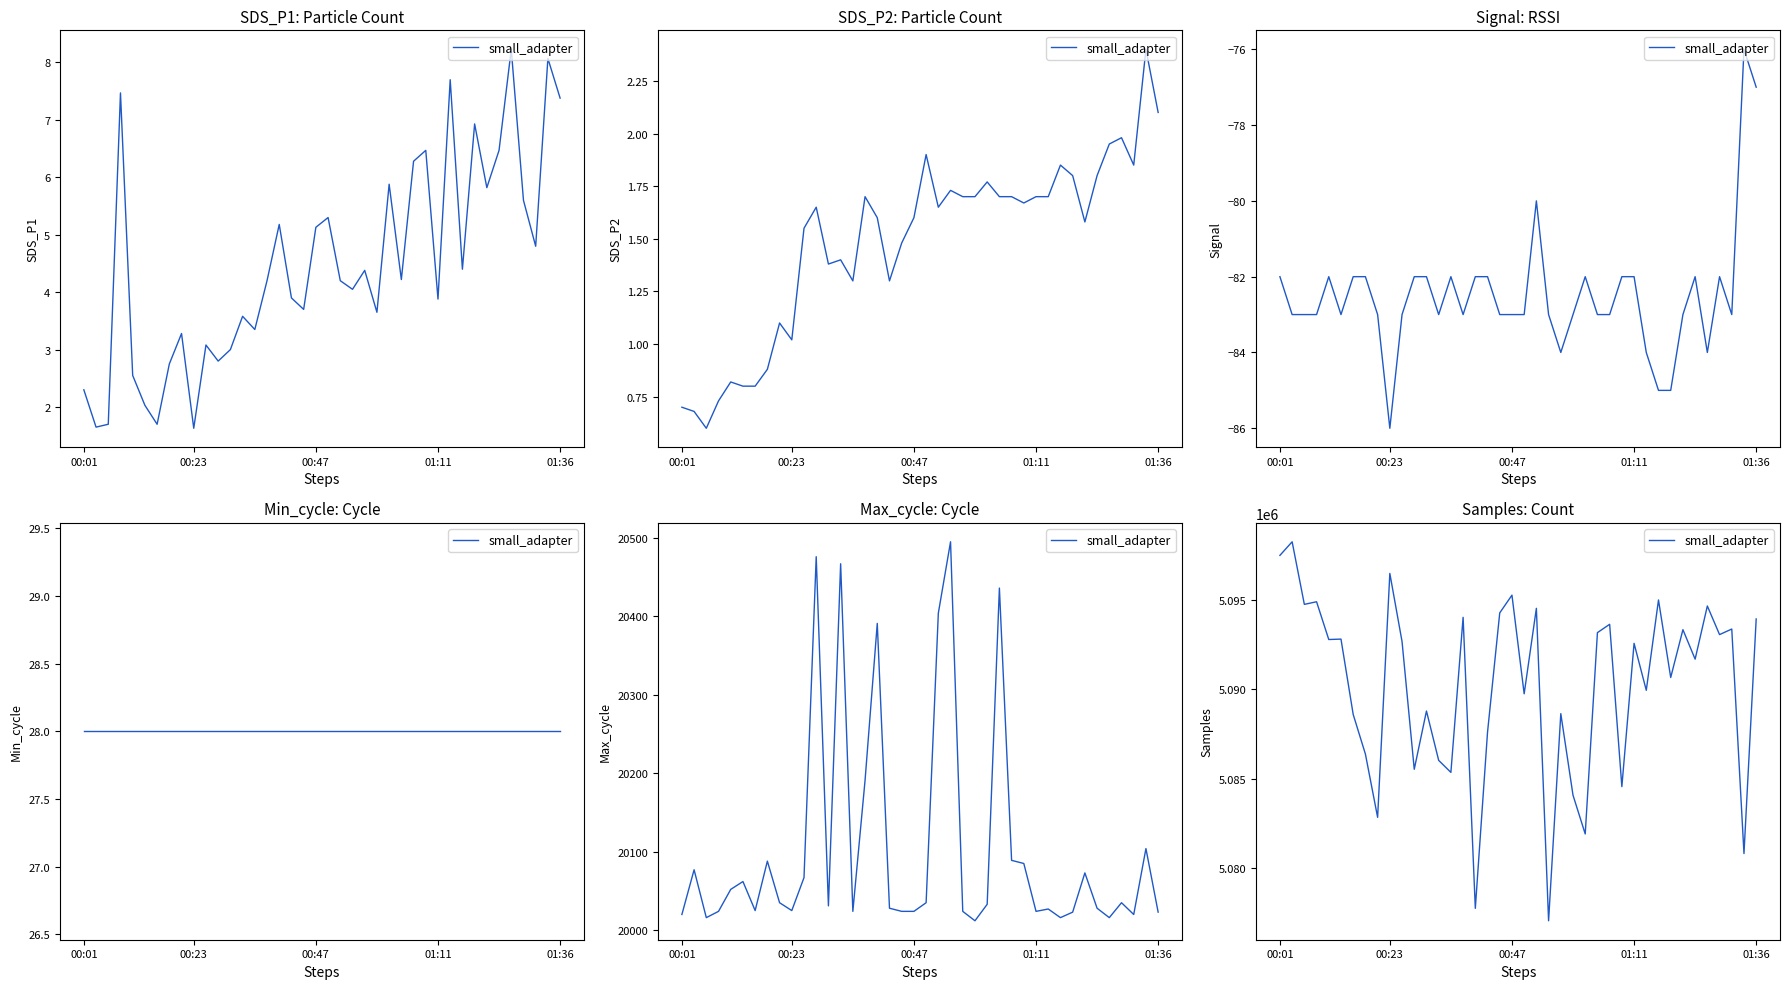

What is the sum of the values at 5 and 36?

10185872